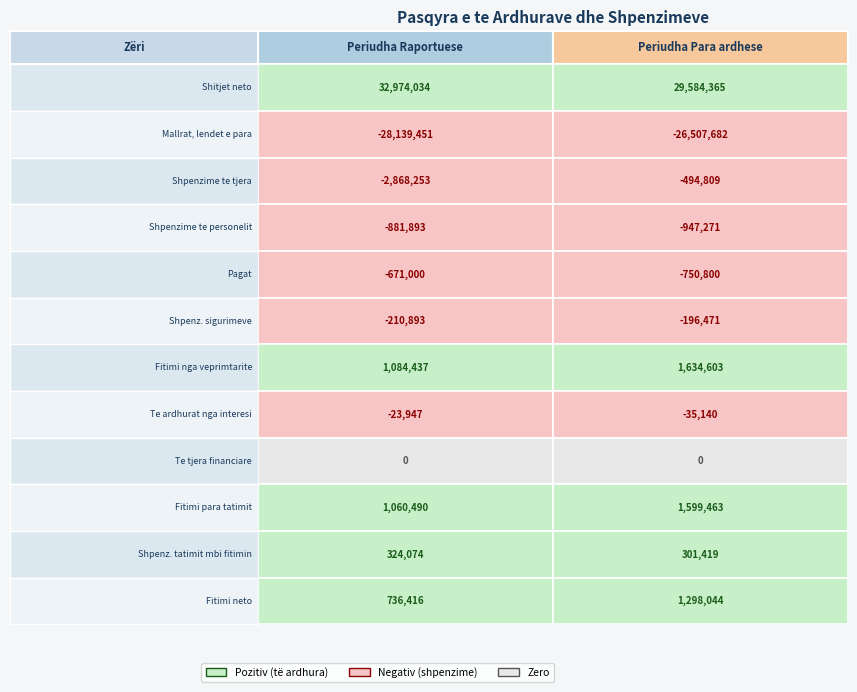

What value does the Shpenzime te personelit series have at 1, to the nearest 50?

-947250